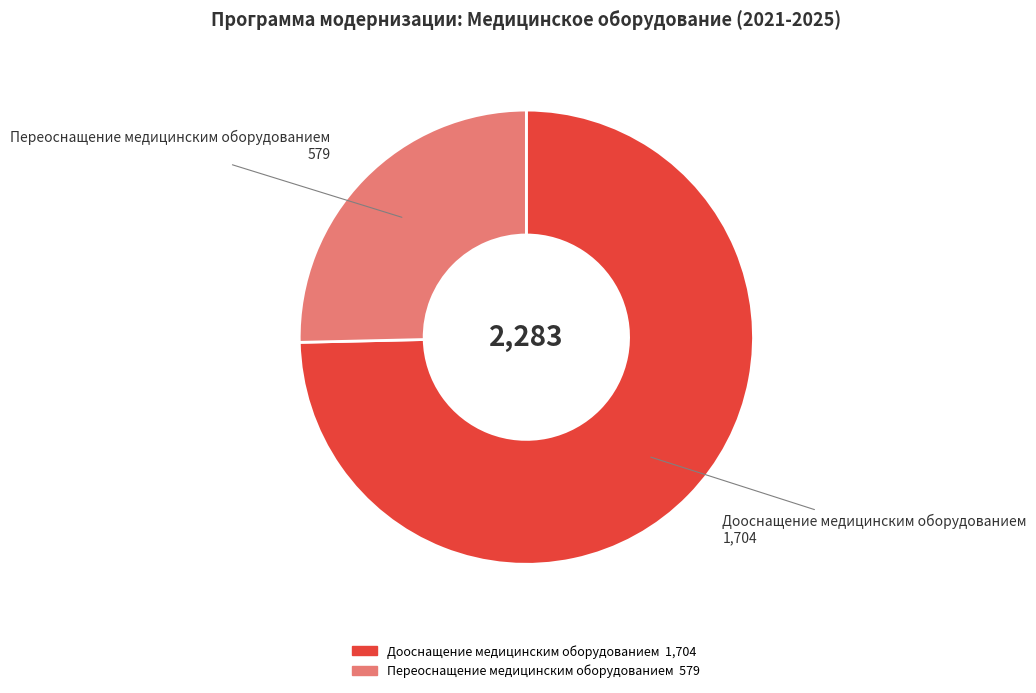

Is Дооснащение медицинским оборудованием the majority of the pie?

Yes